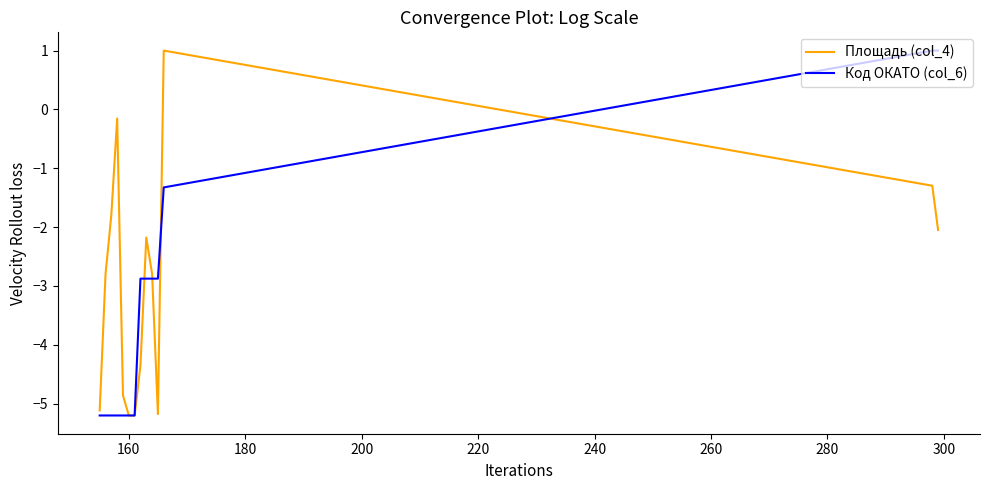

Rank the series by their average value, from lowest to highest.

Код ОКАТО (col_6), Площадь (col_4)